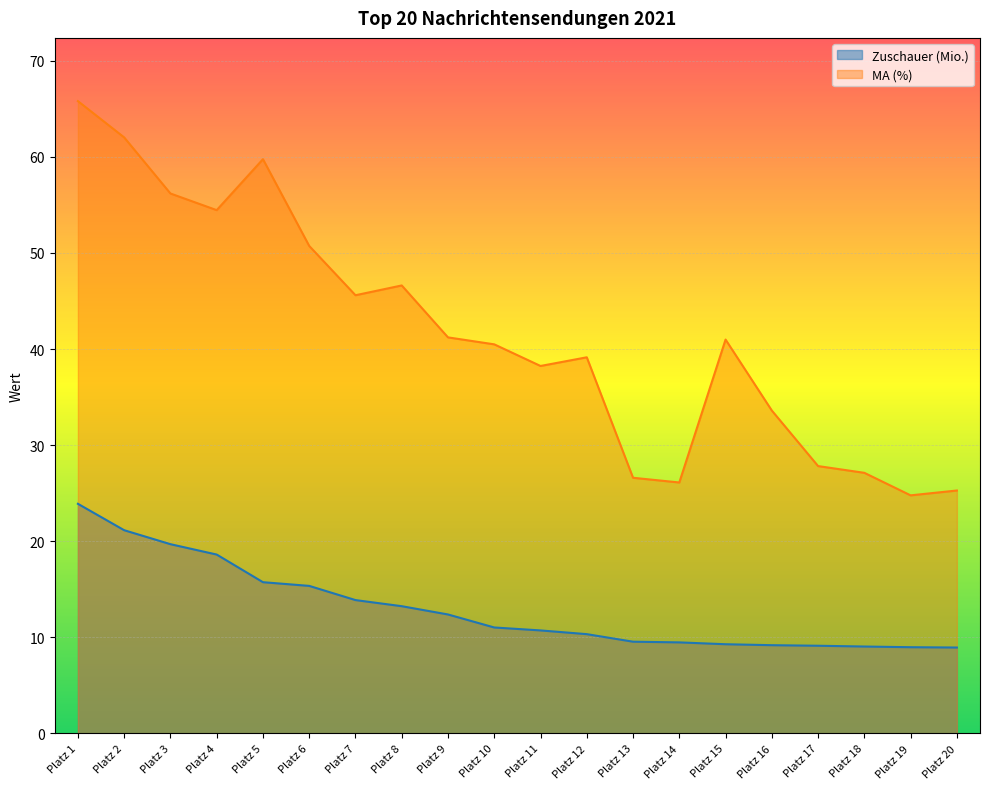

What is the total value across all series at Platz 8?

59.9